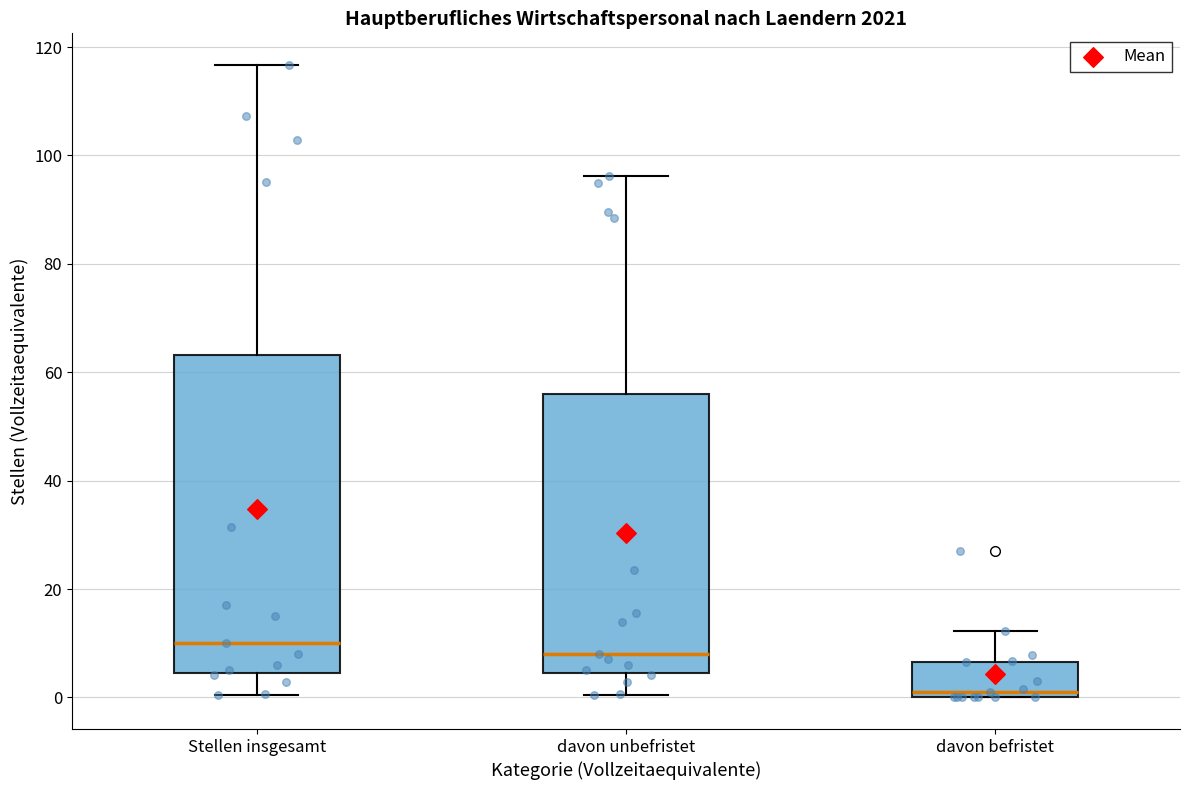

Reading left to right, read every box against the y-axis: the position of its median line, the range the box covers, and the ends of its whiskers. The values are not printed on the chart, so give them approximately, as read against the axis.

Stellen insgesamt: median 10, box 4 to 64, whiskers 0 to 116
davon unbefristet: median 8, box 4 to 56, whiskers 0 to 96
davon befristet: median 2, box 0 to 6, whiskers 0 to 12